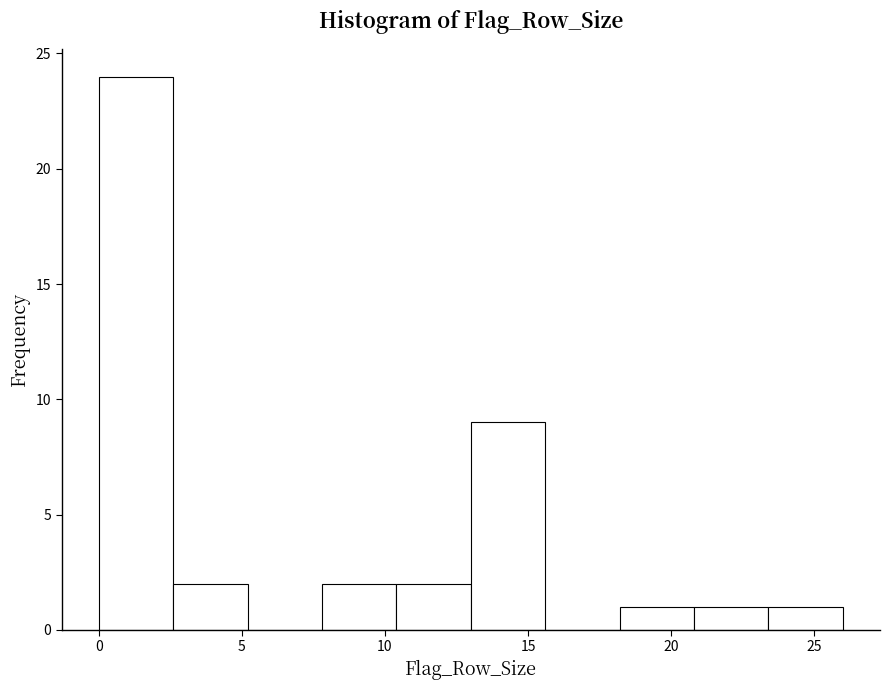

Which range on the x-axis has the tallest bar?

0.0 to 2.6